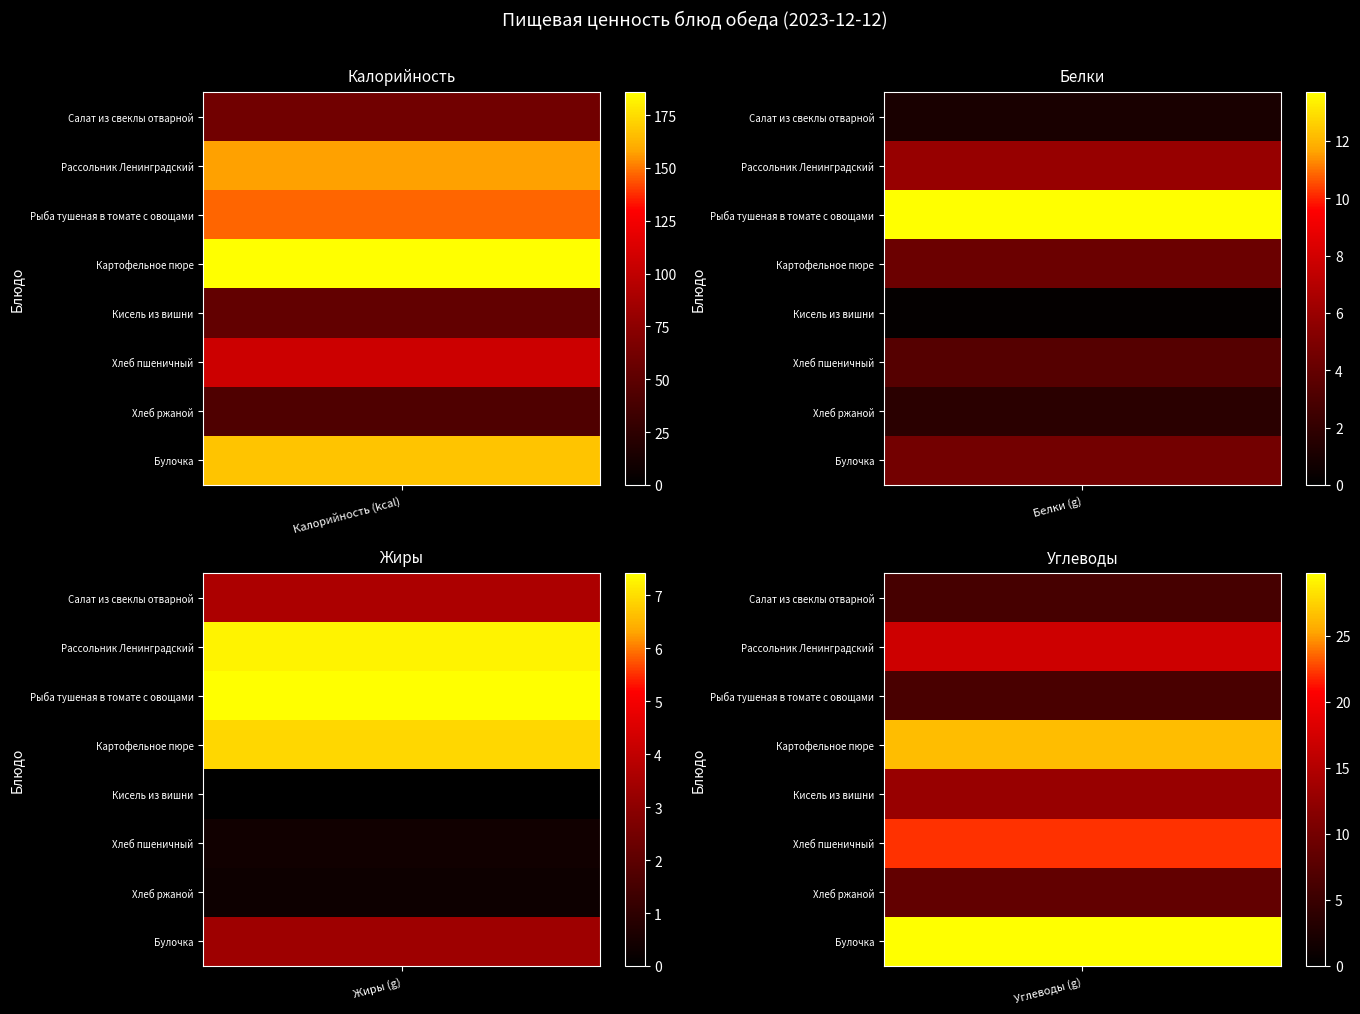

Reading right to left, what are all the values shown in this chart?

Салат из свеклы отварной: 3=6.1	2=3.6	1=1.1	0=60.8
Рассольник Ленинградский: 3=17.0	2=7.2	1=5.9	0=156.9
Рыба тушеная в томате с овощами: 3=6.3	2=7.4	1=13.7	0=147.1
Картофельное пюре: 3=26.4	2=6.9	1=4.3	0=185.9
Кисель из вишни: 3=13.0	2=0.0	1=0.2	0=52.9
Хлеб пшеничный: 3=22.1	2=0.4	1=3.4	0=105.5
Хлеб ржаной: 3=8.4	2=0.3	1=1.7	0=42.7
Булочка: 3=29.8	2=3.4	1=4.6	0=167.4